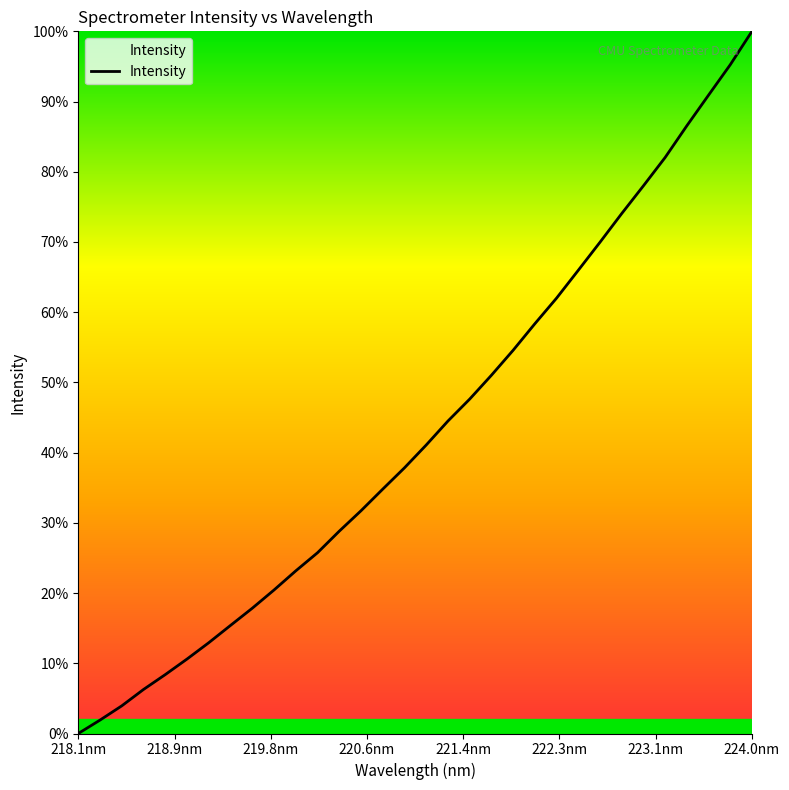

What is the difference between the maximum and minimum values?

100.0